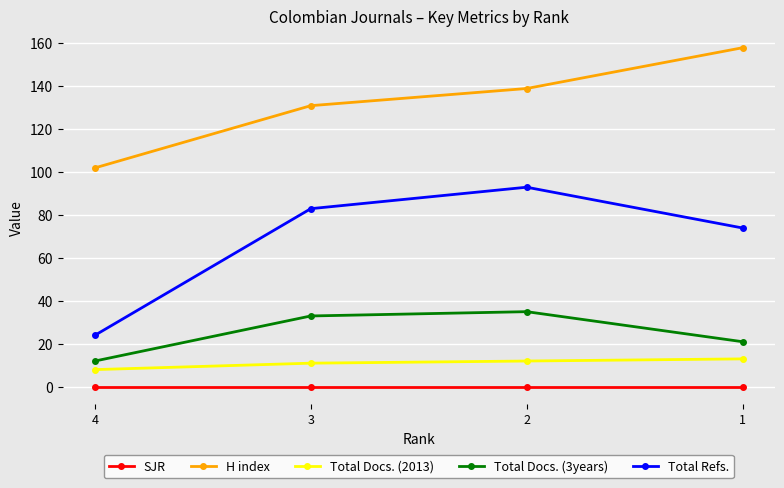

Count the Total Refs. values in the range 74 to 93.

3